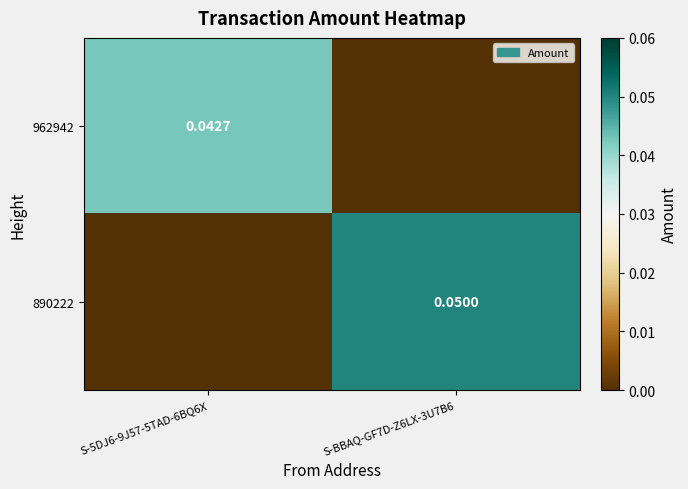

Is the value of 962942 at S-5DJ6-9J57-5TAD-6BQ6X greater than the value of 890222 at S-BBAQ-GF7D-Z6LX-3U7B6?

No